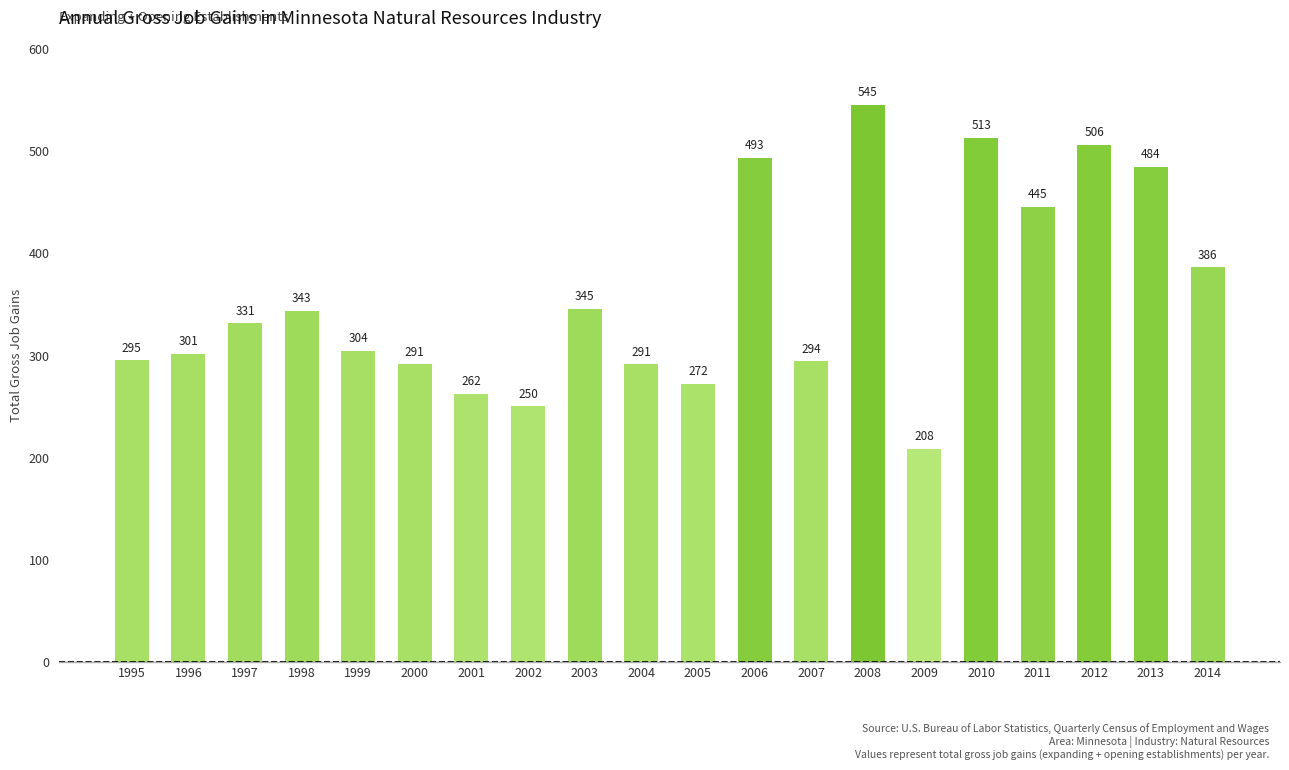

Where is the data nearest to the value 376?

2014